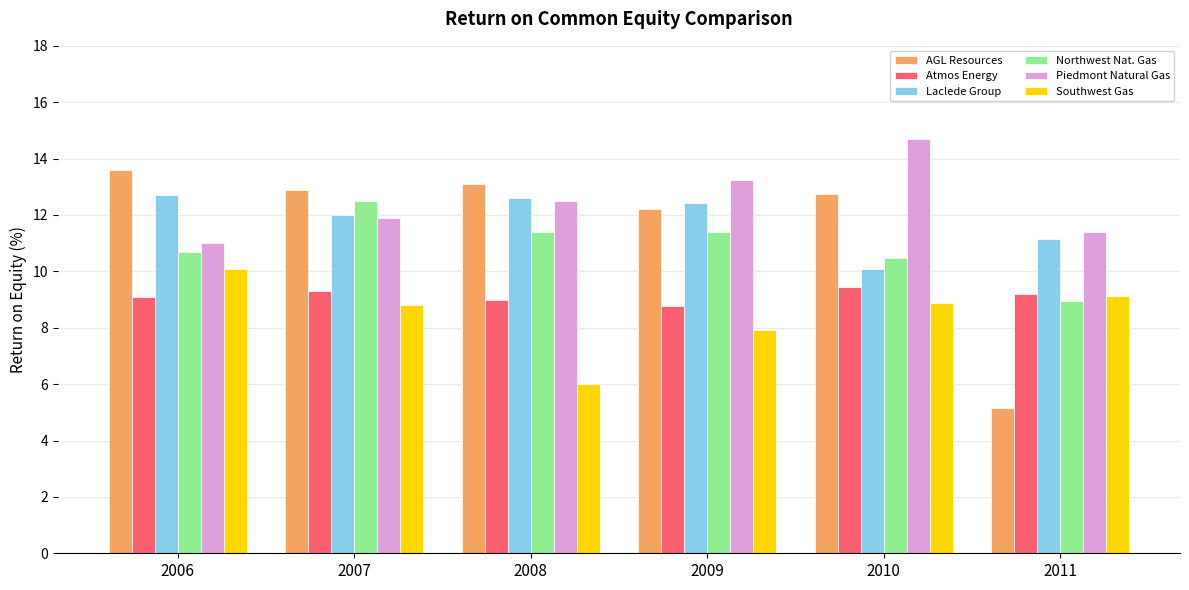

What is the spread (max minus min) of values at 2008?

7.1